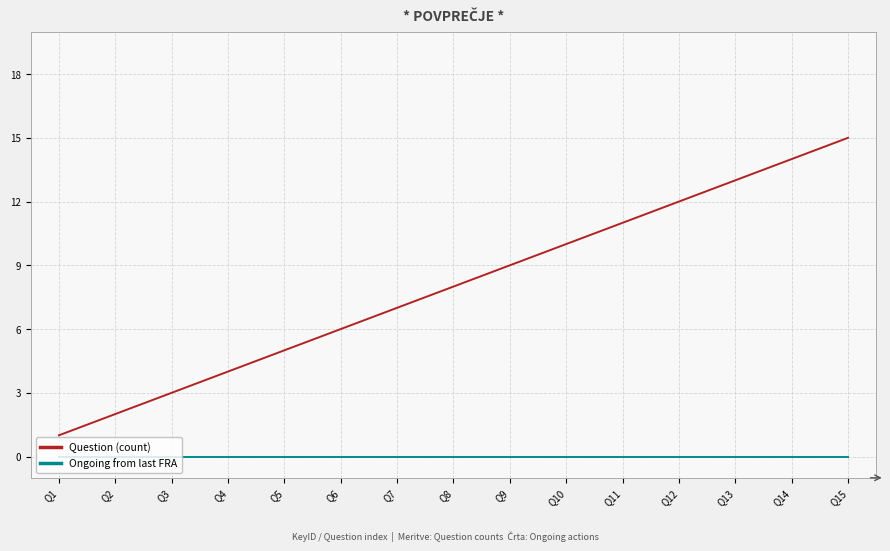

List the series in order of their overall mean, lowest first.

Ongoing from last FRA, Question (count)